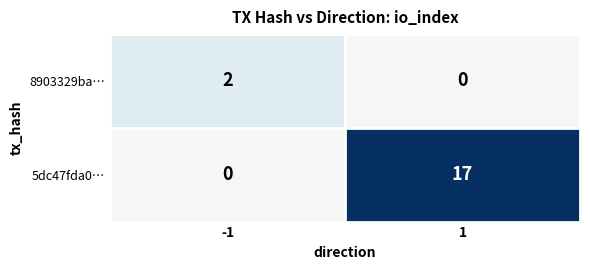

Is it true that 8903329ba… equals -1 at 1?

False